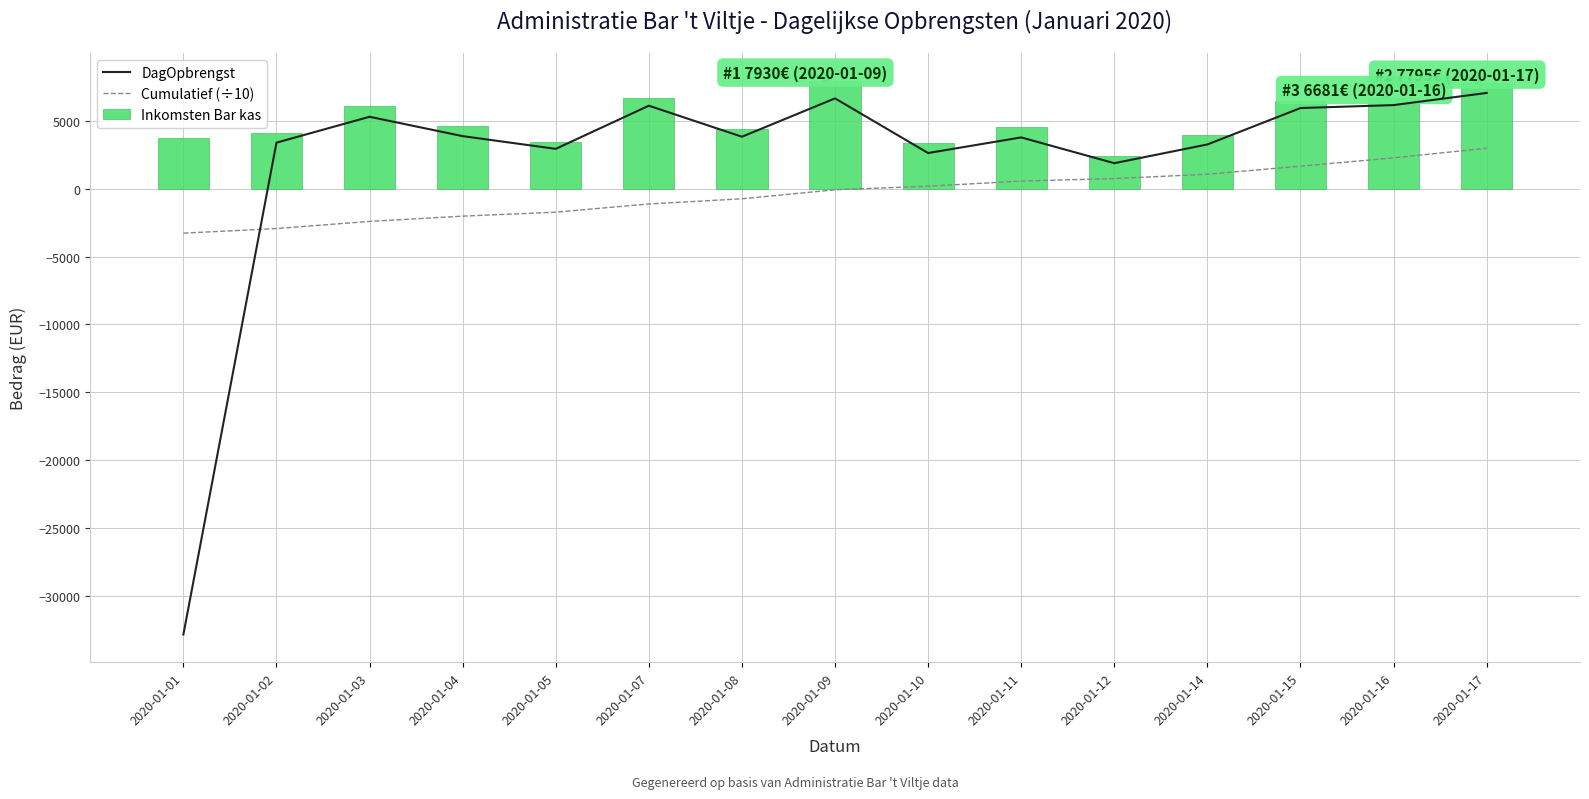

At which category is the sum across all series the highest?

2020-01-17